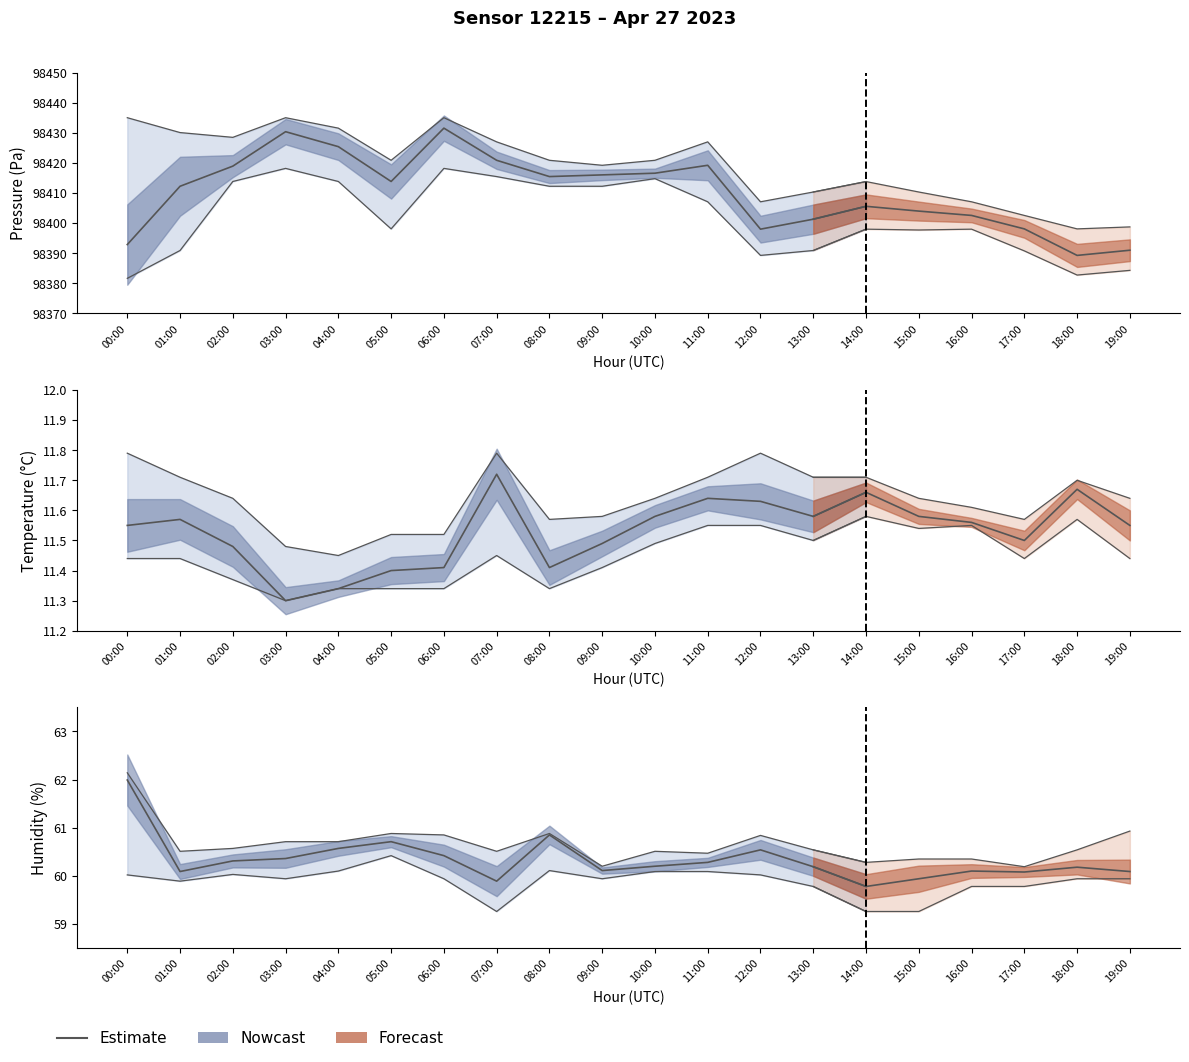

True or false: the data has more than 0 interior local peaks.

True